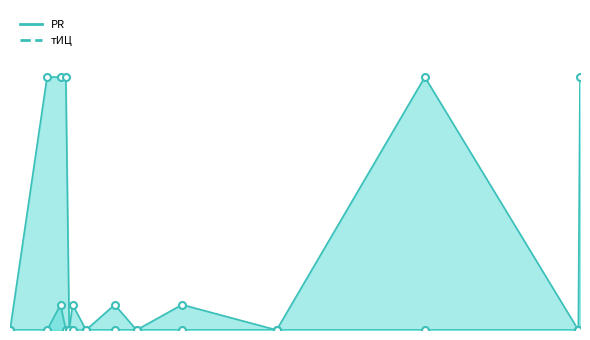

True or false: тИЦ and PR intersect in this chart.

False